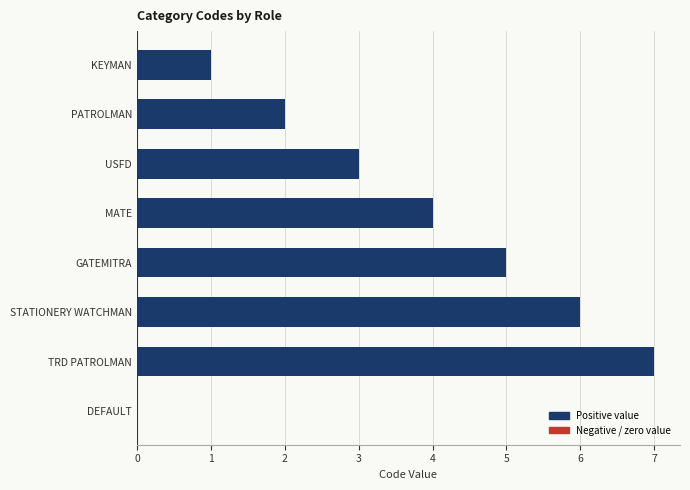

The value at GATEMITRA is 5. True or false?

True